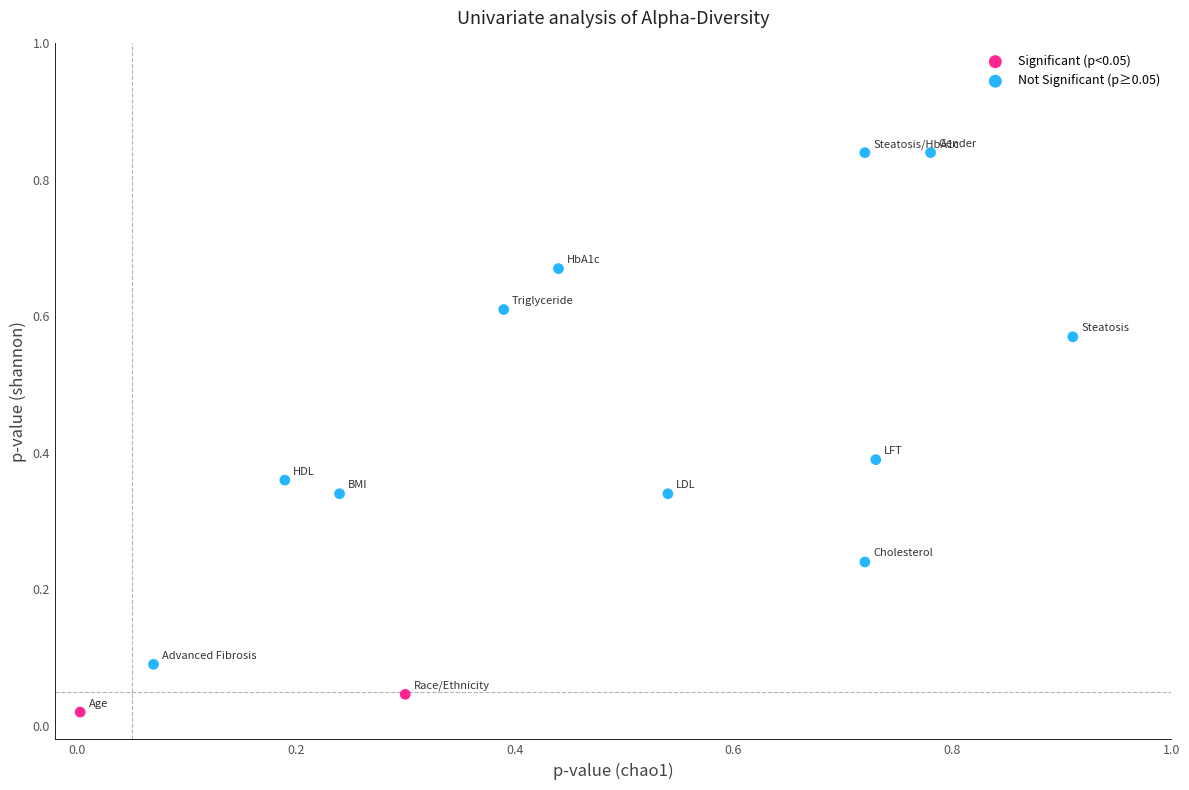

What are all the series names shown in the legend?

Significant (p<0.05), Not Significant (p≥0.05)